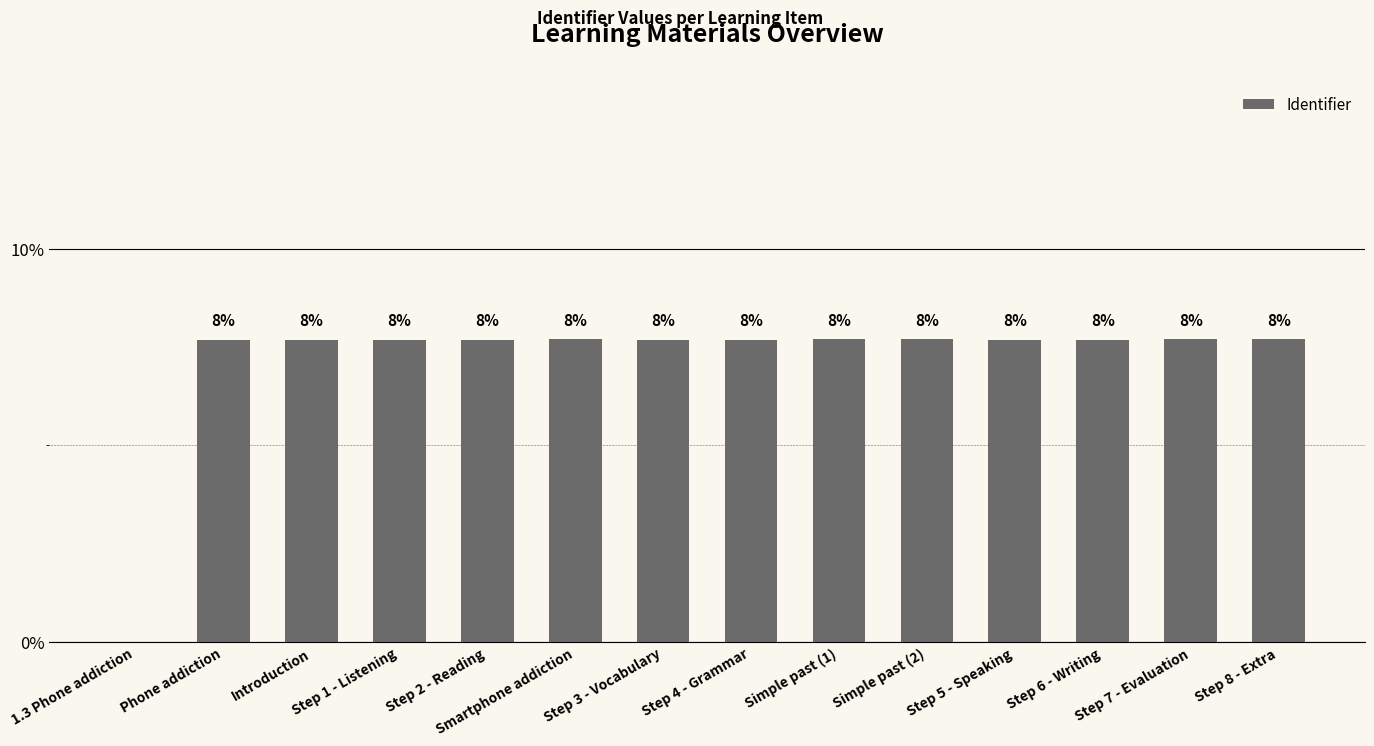

Reading left to right, extract all data points from this chart.

0.0	7.7	7.7	7.7	7.7	7.7	7.7	7.7	7.7	7.7	7.7	7.7	7.7	7.7